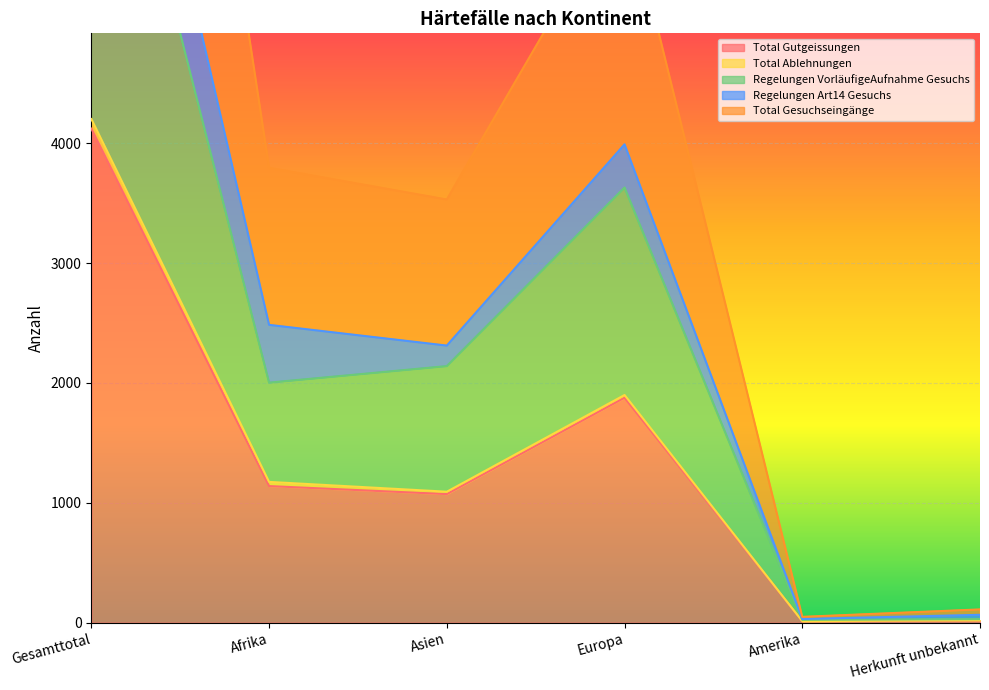

The Total Gesuchseingänge series shows 8161 at Gesamttotal. True or false?

False